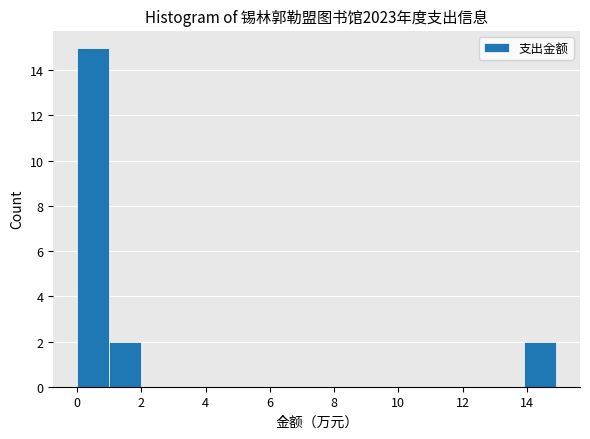

Reading left to right, transcribe this chart: for each bar, give the range it covers on the x-axis and its height. Neither the bar edges nor the heights are printed on the chart, so give them approximately, as read against the axes.

0 to 1: 15
1 to 2: 2
2 to 3: 0
3 to 4: 0
4 to 5: 0
5 to 6: 0
6 to 7: 0
7 to 8: 0
8 to 9: 0
9 to 10: 0
10 to 11: 0
11 to 12: 0
12 to 13: 0
13 to 14: 0
14 to 15: 2